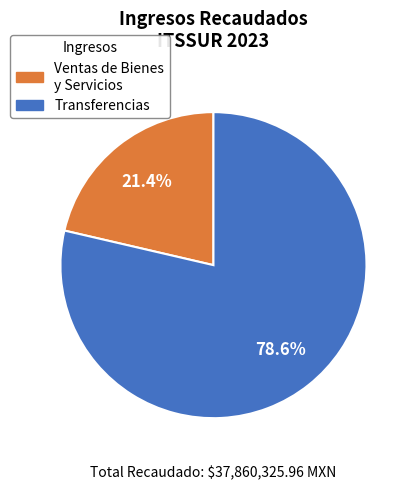

Does any single category account for the majority?

Yes